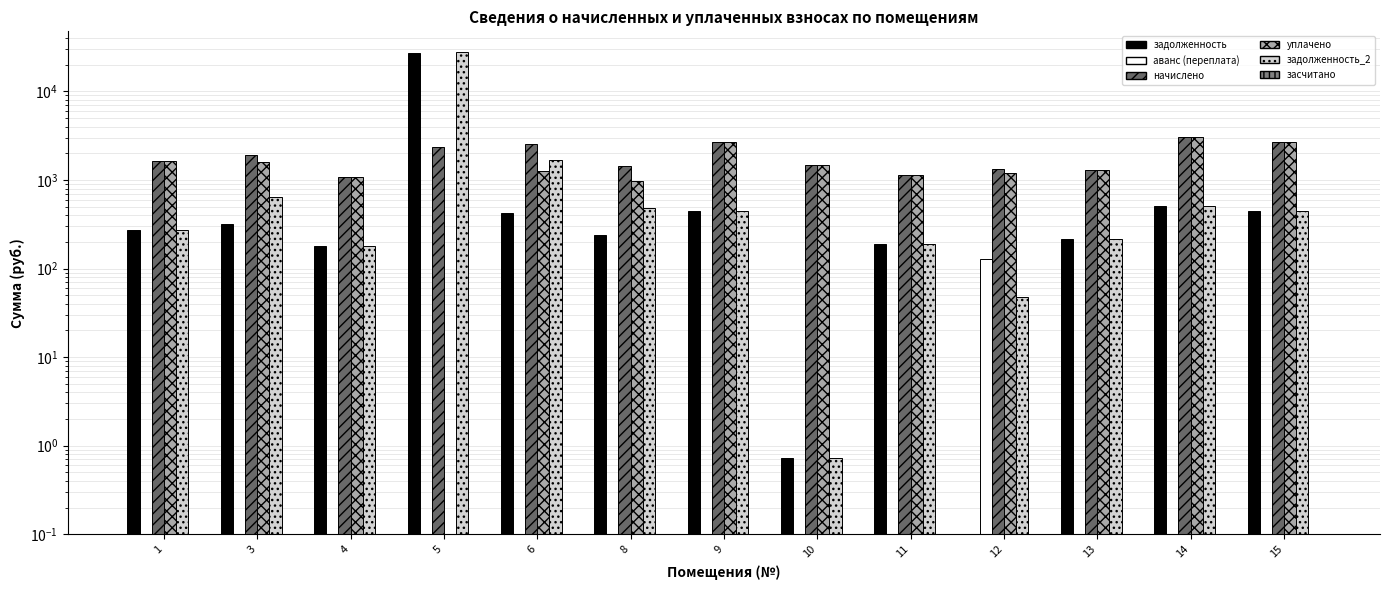

At which category does the chart reach its minimum across all series?

12